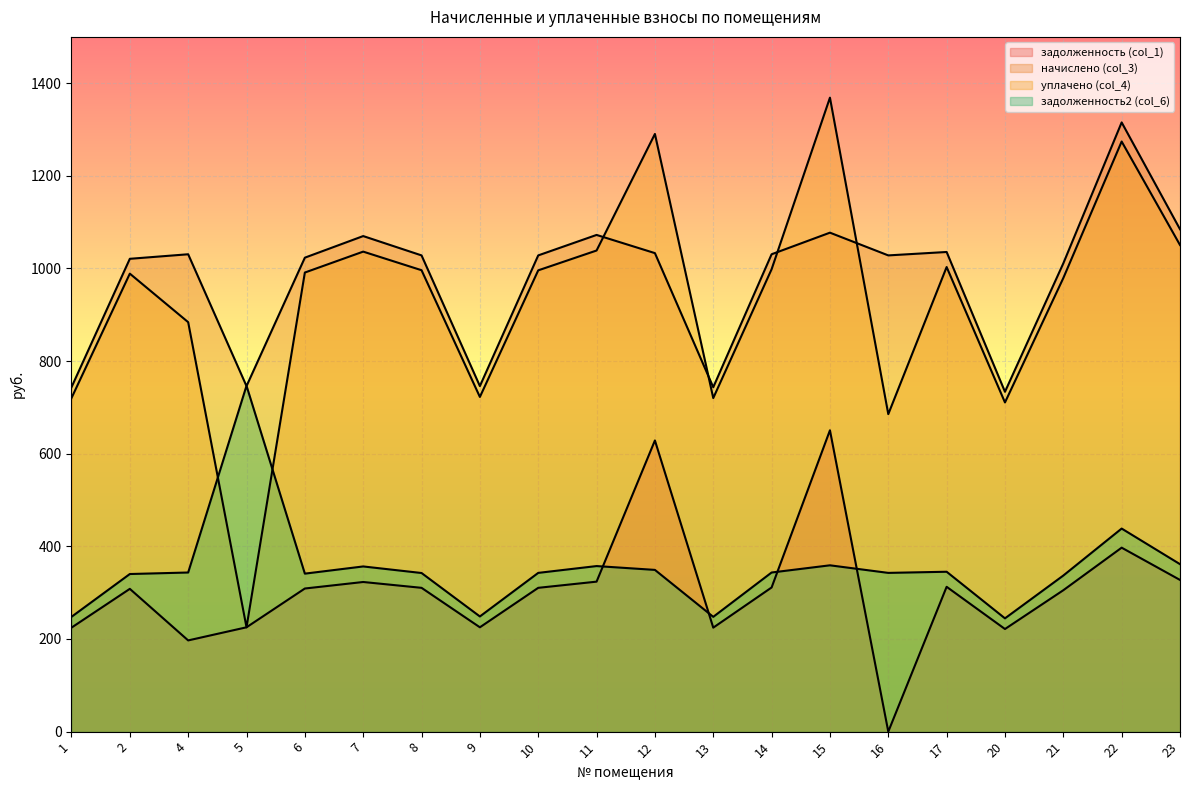

Rank the categories by задолженность (col_1) value from lowest to highest.

16, 4, 20, 1, 13, 5, 9, 21, 2, 6, 8, 10, 14, 17, 7, 11, 23, 22, 12, 15